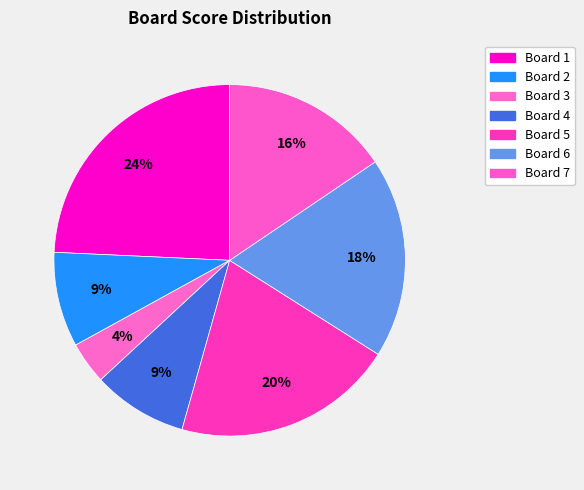

How many slices are in this pie chart?

7